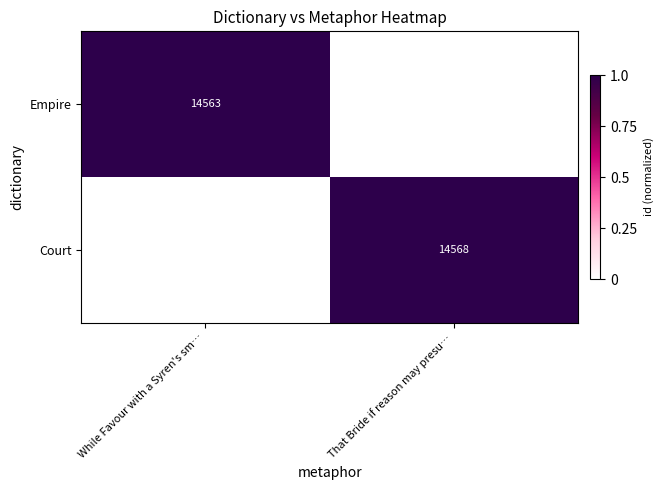

True or false: Empire has a value of 14563 at While Favour with a Syren's sm….

True